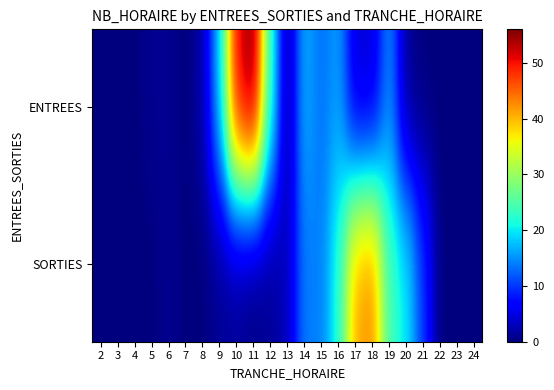

At which category is the sum across all series the highest?

11